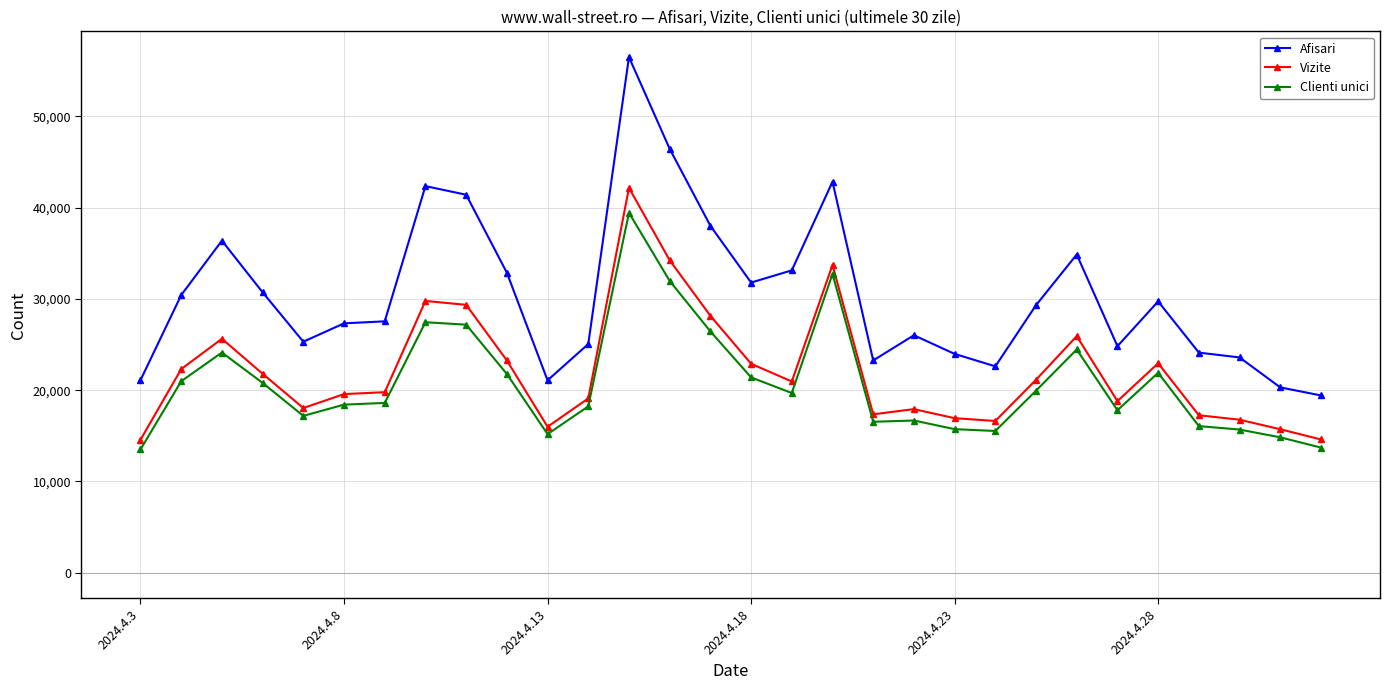

Is this an area chart (filled region under the line)?

No